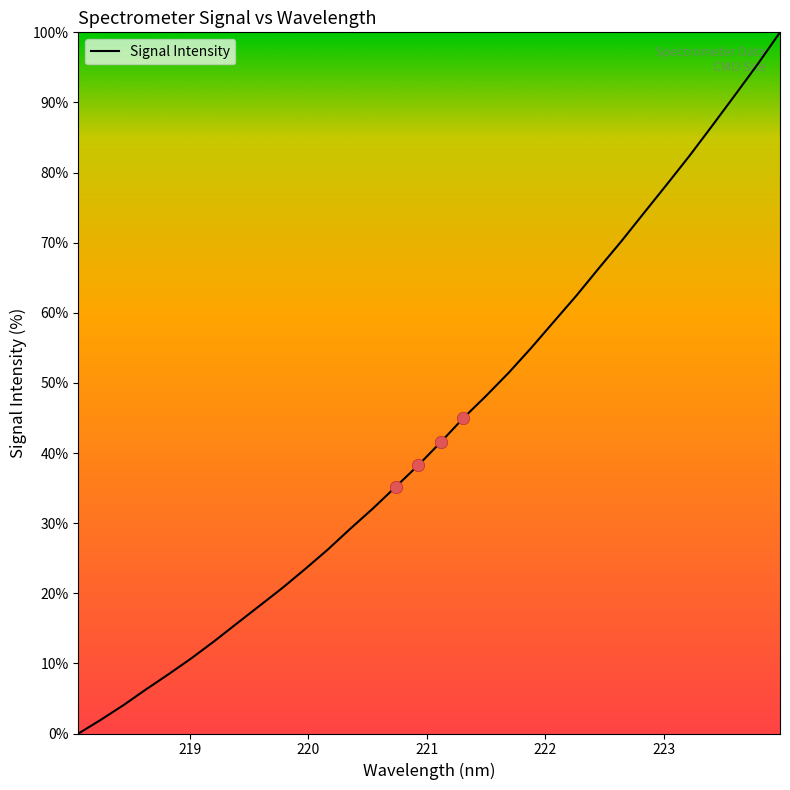

What is the greatest value displayed?

100.0